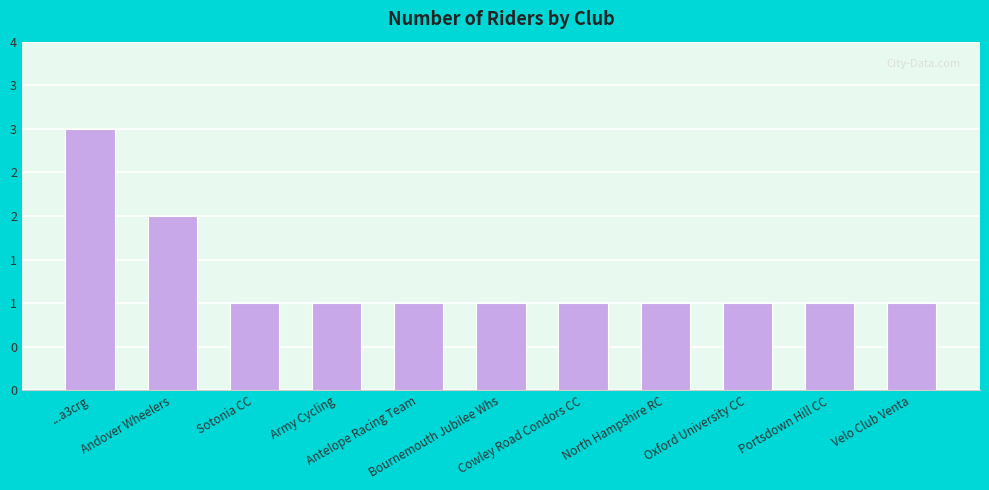

At which label is the value closest to 2?

Andover Wheelers